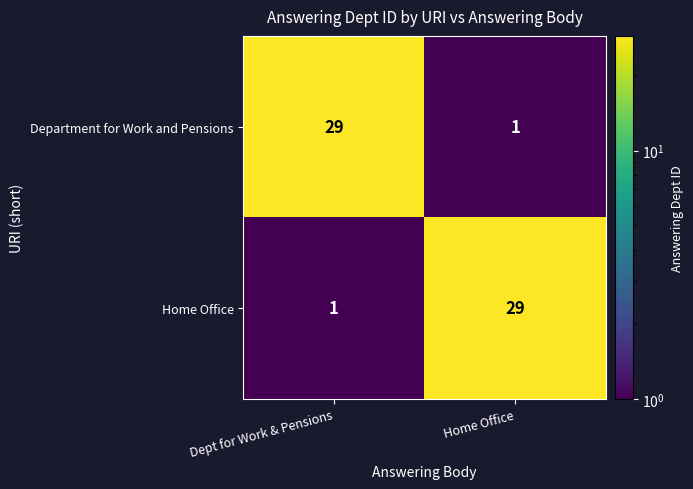

What is the total value across all series at Dept for Work & Pensions?

30